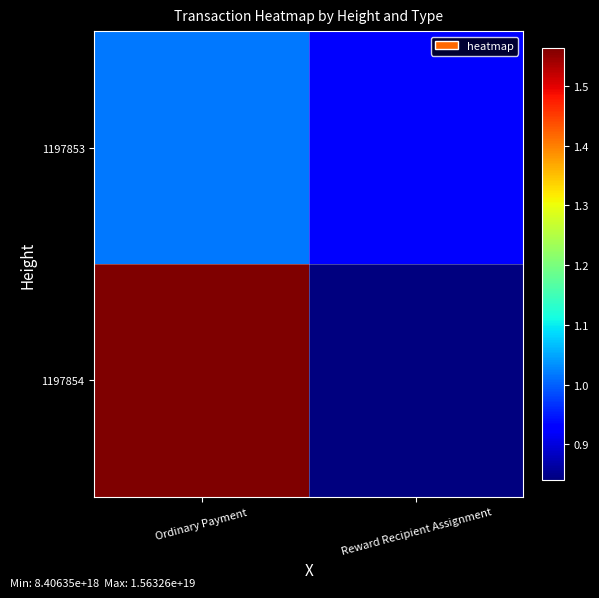

What is the smallest value displayed?

8406347418600250368.0